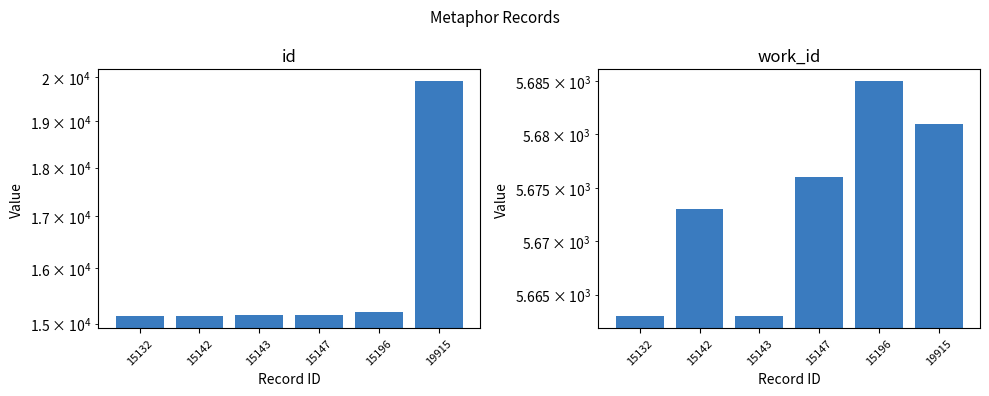

Which series has the widest spread of values?

id